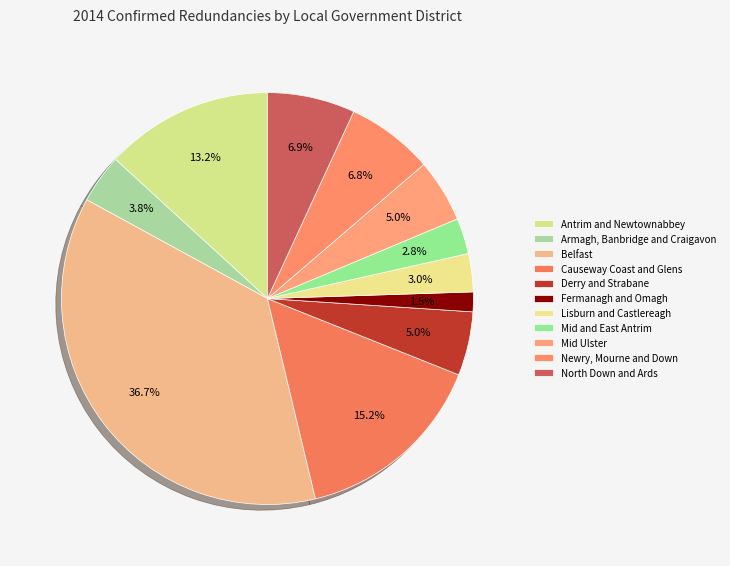

Approximately how many times larger is the value at Lisburn and Castlereagh compared to Mid Ulster?

0.6